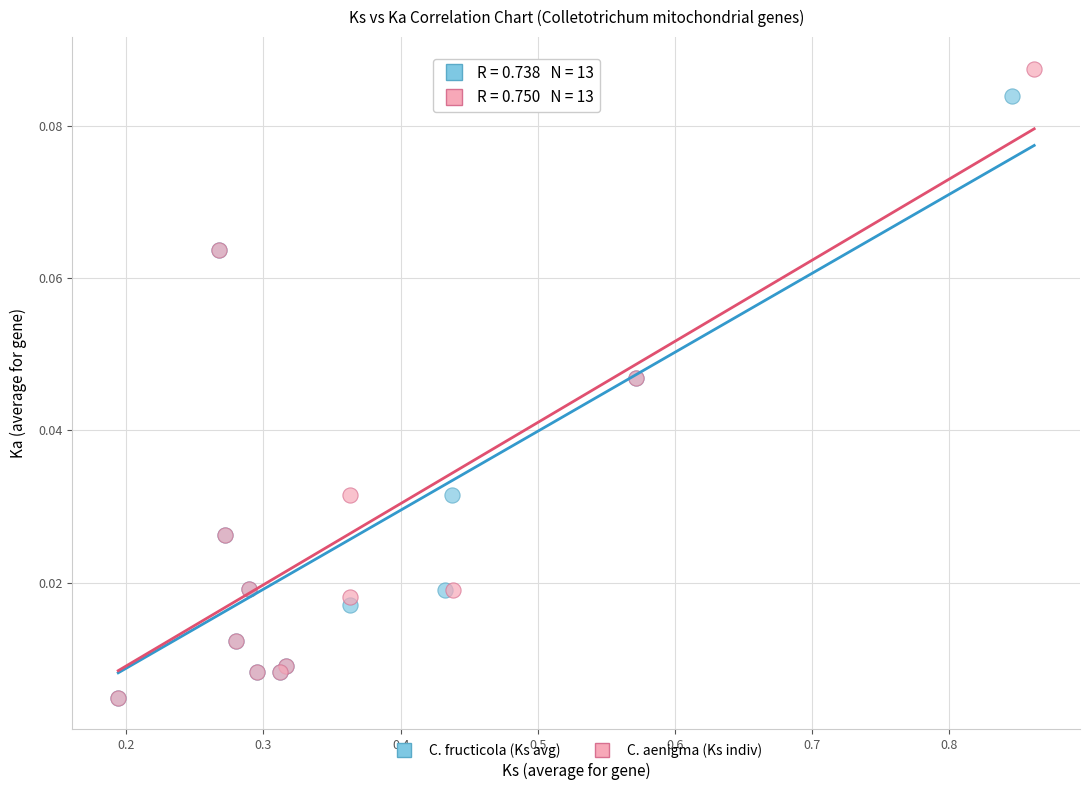

Which series contains the highest Y value?

C. aenigma (Ks indiv)